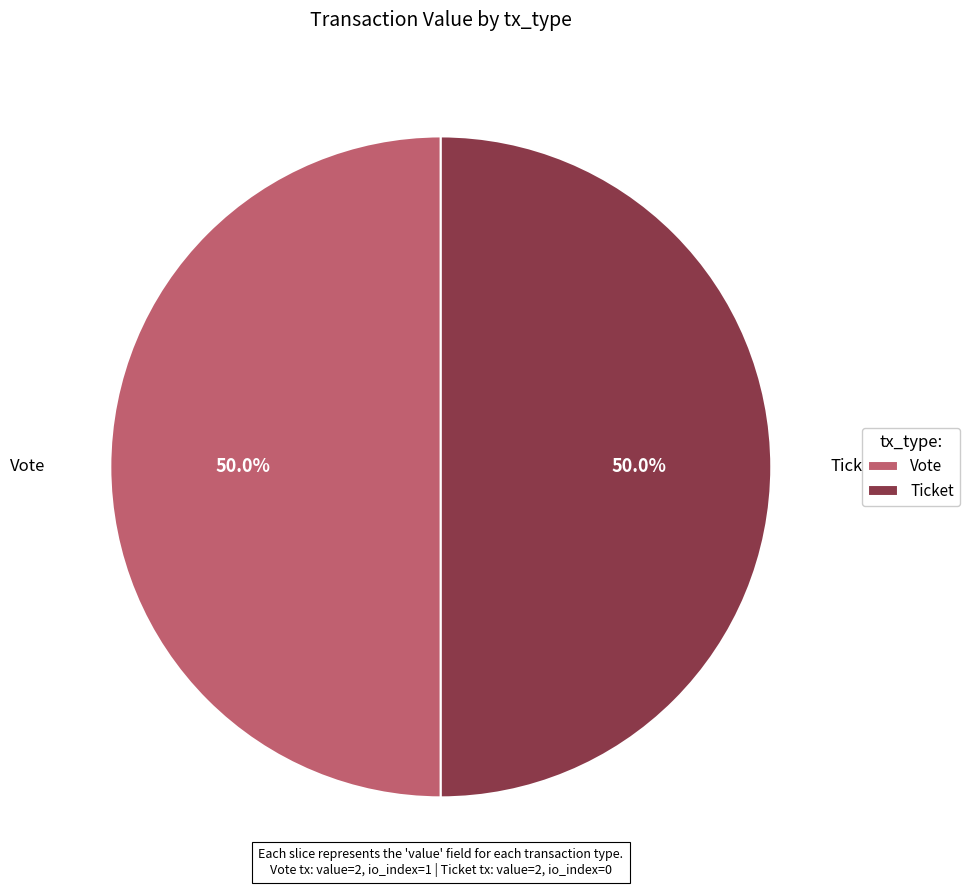

To the nearest percent, what is the average slice percentage?

50%